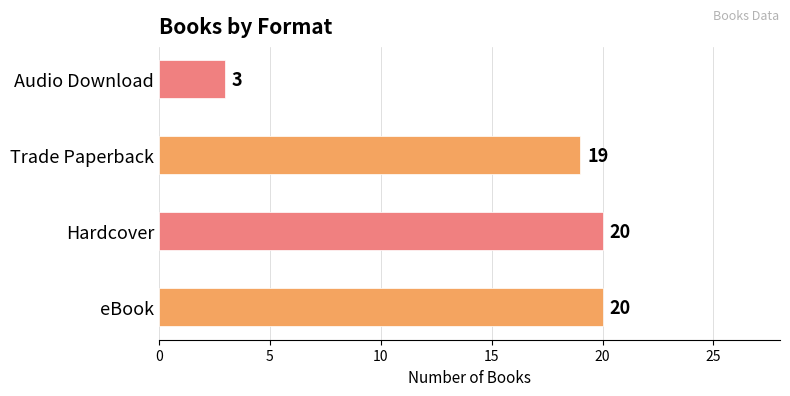

What is the difference between the maximum and second lowest values?

1